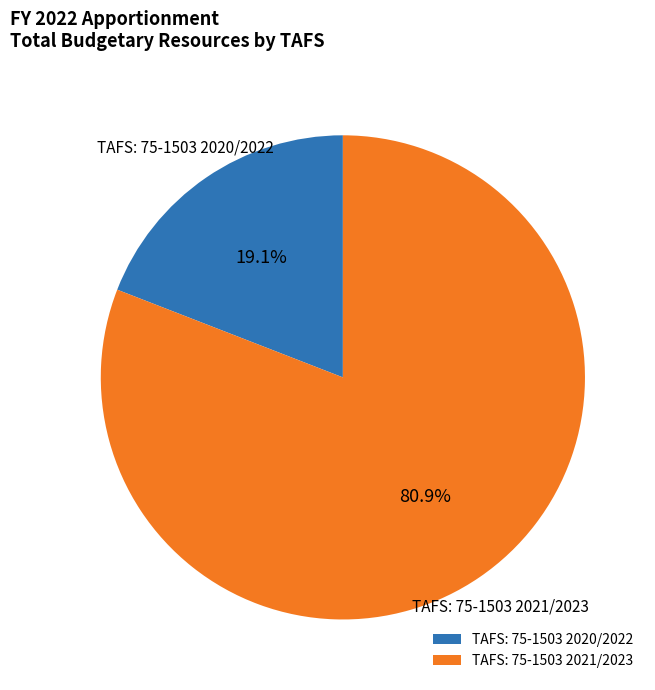

Count the number of slices in the pie.

2